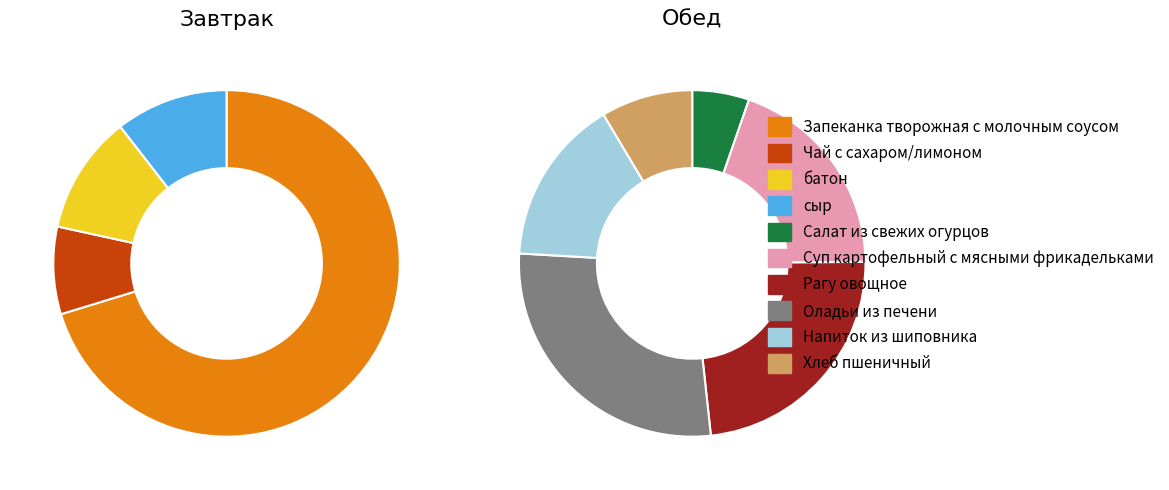

To the nearest percent, what is the difference between the largest and smallest slice percentages?

62%